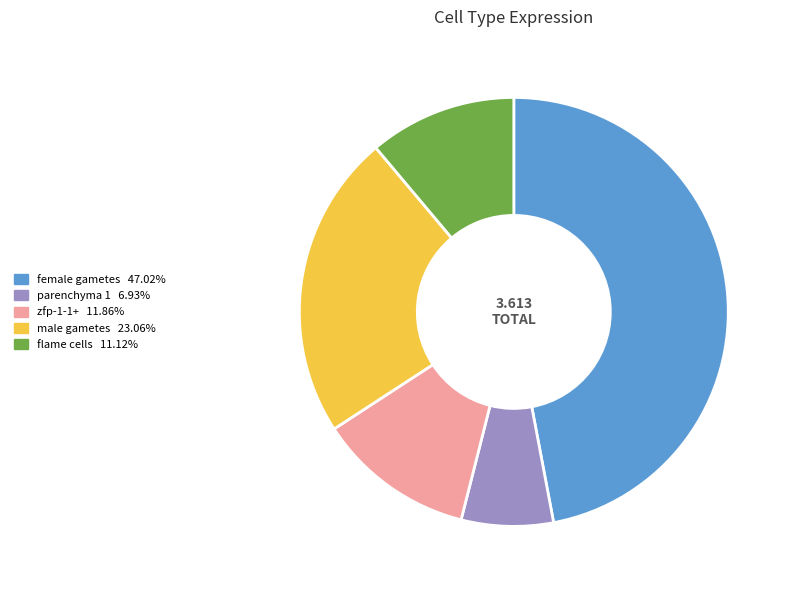

Rank the categories by value from lowest to highest.

parenchyma 1, flame cells, zfp-1-1+, male gametes, female gametes